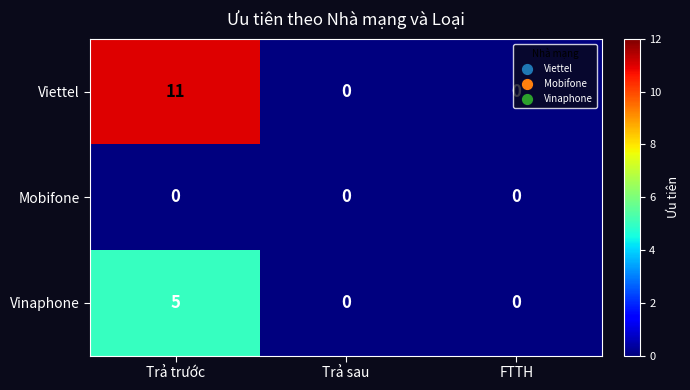

How many distinct data groups are displayed?

3